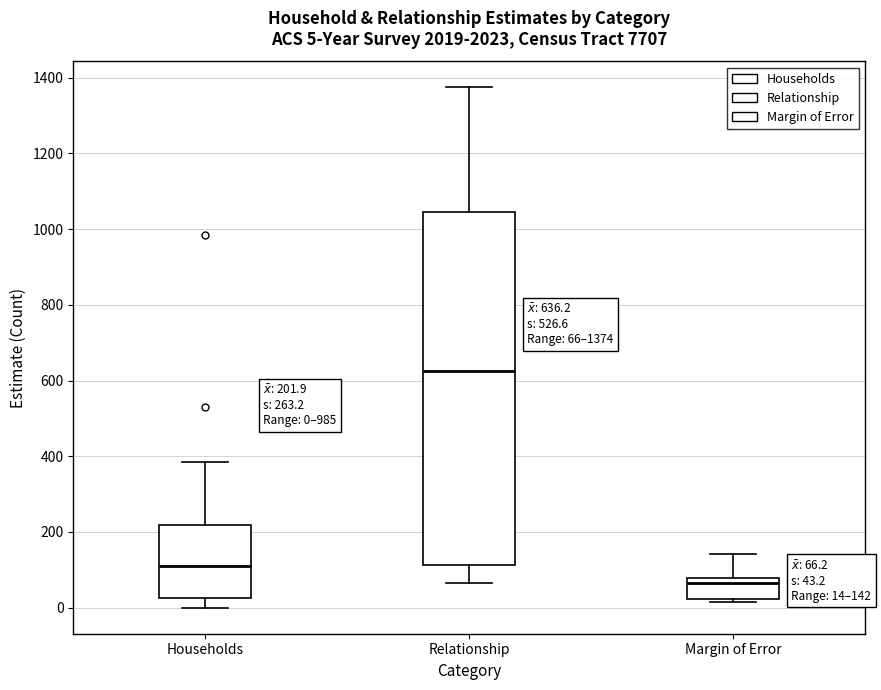

Which box is the tallest, from its lower edge to its upper edge?

Relationship